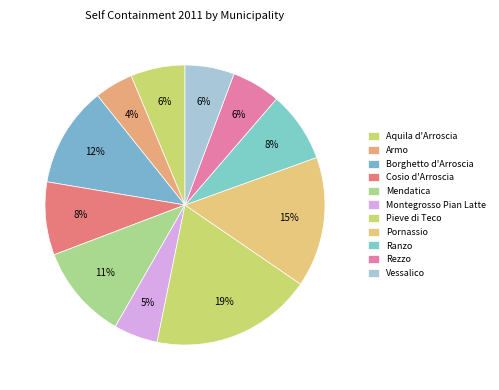

Count the number of slices in the pie.

11